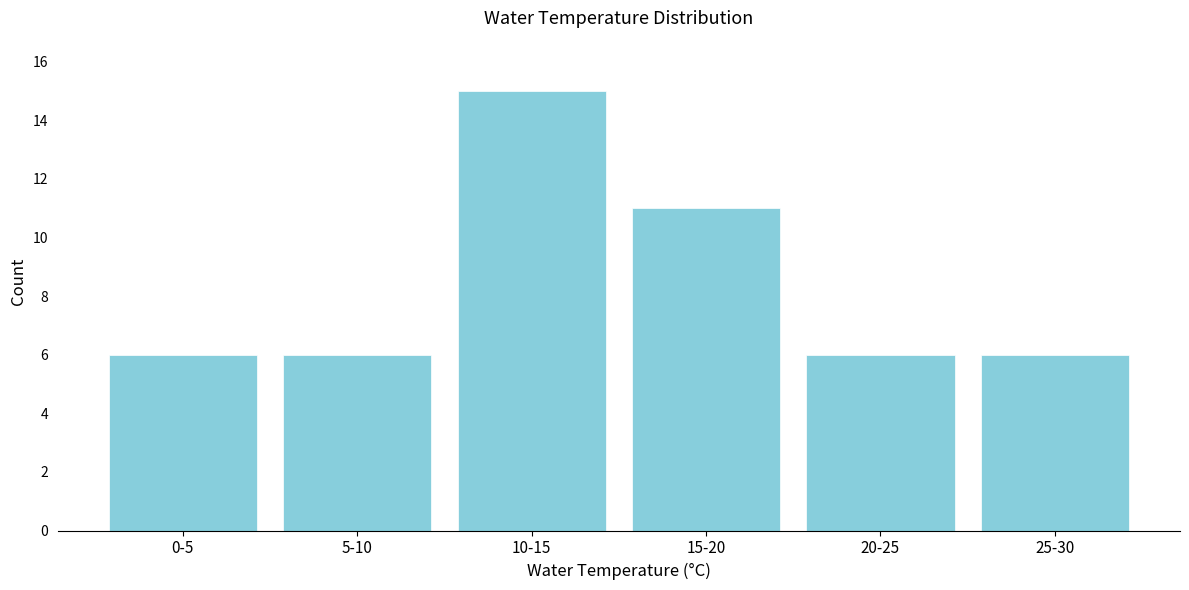

Reading left to right, list all the values displayed in this chart.

0-5=6	5-10=6	10-15=15	15-20=11	20-25=6	25-30=6